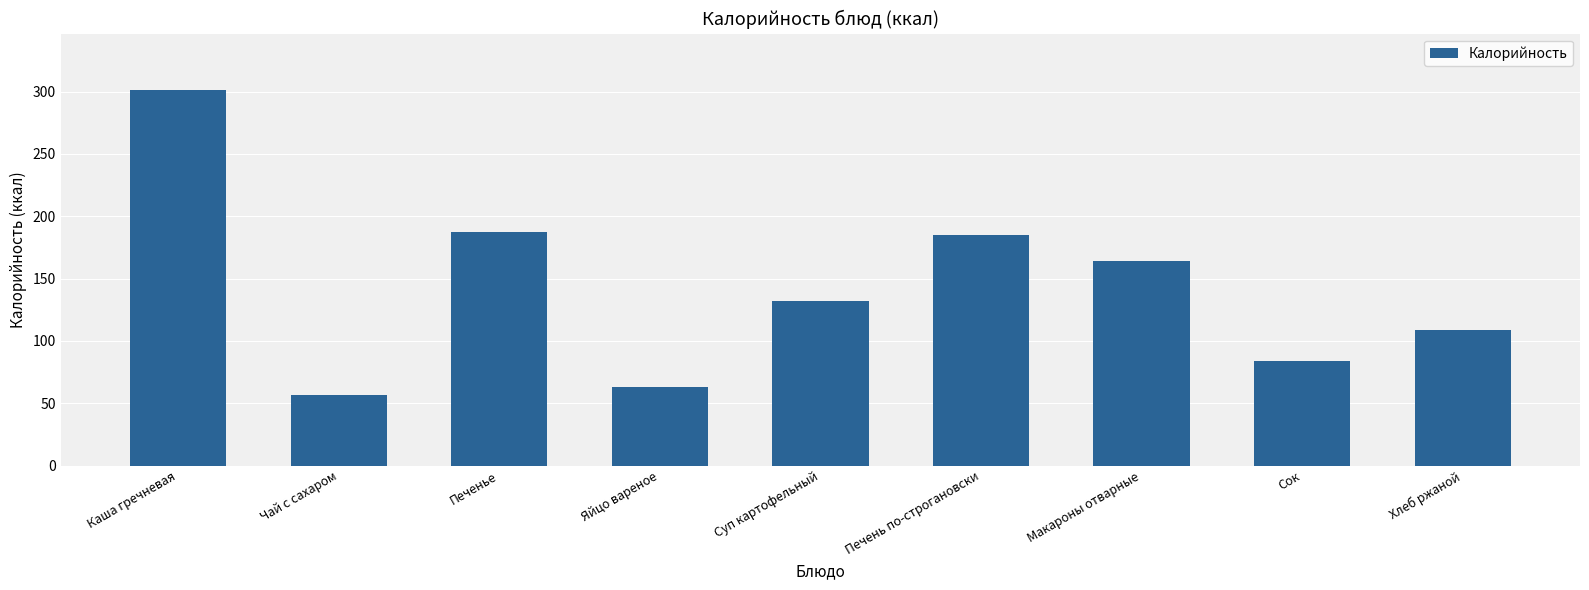

Which label corresponds to the largest value in the chart?

Каша гречневая